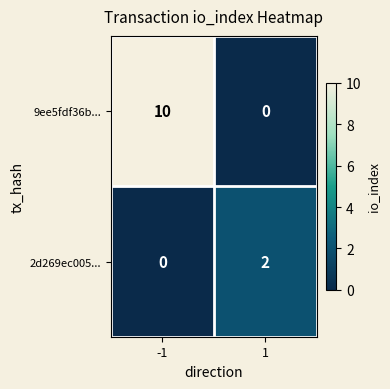

What is the highest value of the 9ee5fdf36b... series?

10